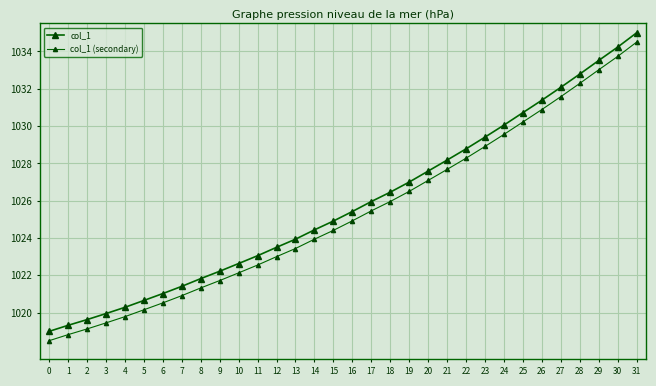

True or false: col_1 (secondary) has a value of 1530.2 at 19.

False